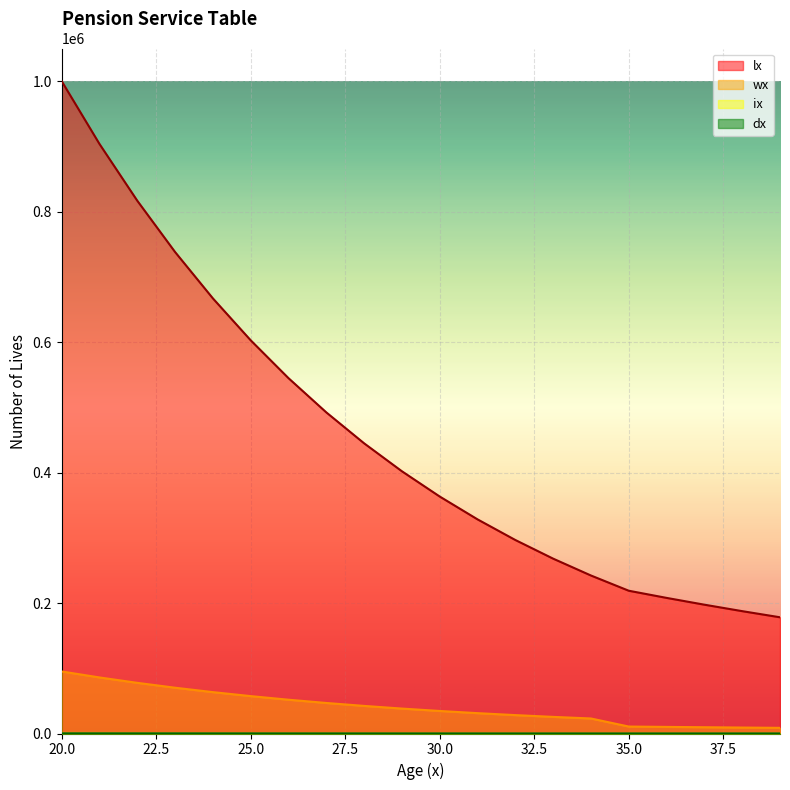

Reading left to right, extract all data points from this chart.

lx: 1000000.0	903707.4	816684.0	738037.6	666961.7	602727.6	544676.5	492213.3	444800.1	401950.7	363225.7	328228.1	296599.2	268014.5	242181.0	218833.9	207871.8	197454.7	187555.1	178147.0
wx: 95104.2	85946.2	77669.8	70190.0	63430.3	57321.2	51800.3	46810.7	42301.4	38226.2	34543.2	31214.7	28206.6	25488.0	23031.1	10665.3	10130.9	9623.1	9140.6	8681.9
ix: 951.0	859.5	776.7	701.9	634.3	573.2	518.0	468.1	423.0	382.3	345.4	312.1	282.1	254.9	230.3	213.3	202.6	192.5	182.8	173.6
dx: 237.4	217.7	200.0	184.0	169.6	156.6	144.9	134.4	125.0	116.5	108.9	102.1	96.1	90.6	85.7	83.5	83.6	84.0	84.7	85.7